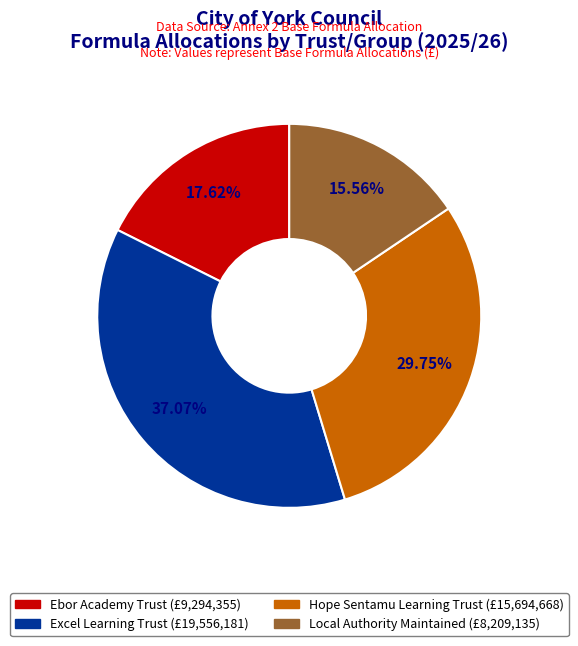

What portion of the pie excludes Hope Sentamu Learning Trust?

70.2%